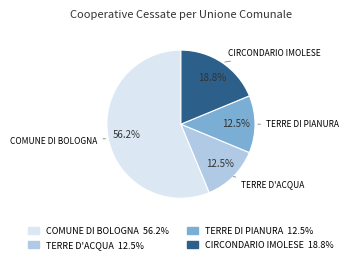

Which has a higher value, COMUNE DI BOLOGNA 56.2% or TERRE DI PIANURA 12.5%?

COMUNE DI BOLOGNA 56.2%